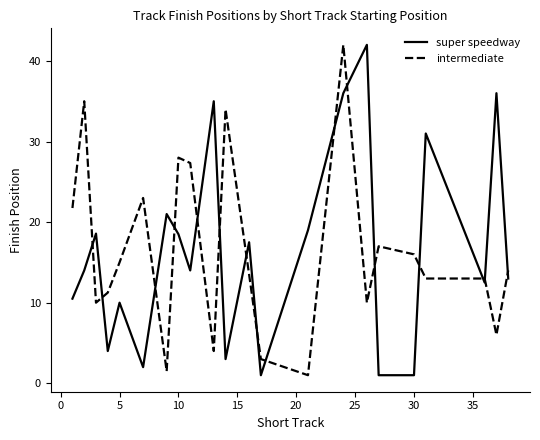

How many values in the intermediate series are below 14?

11